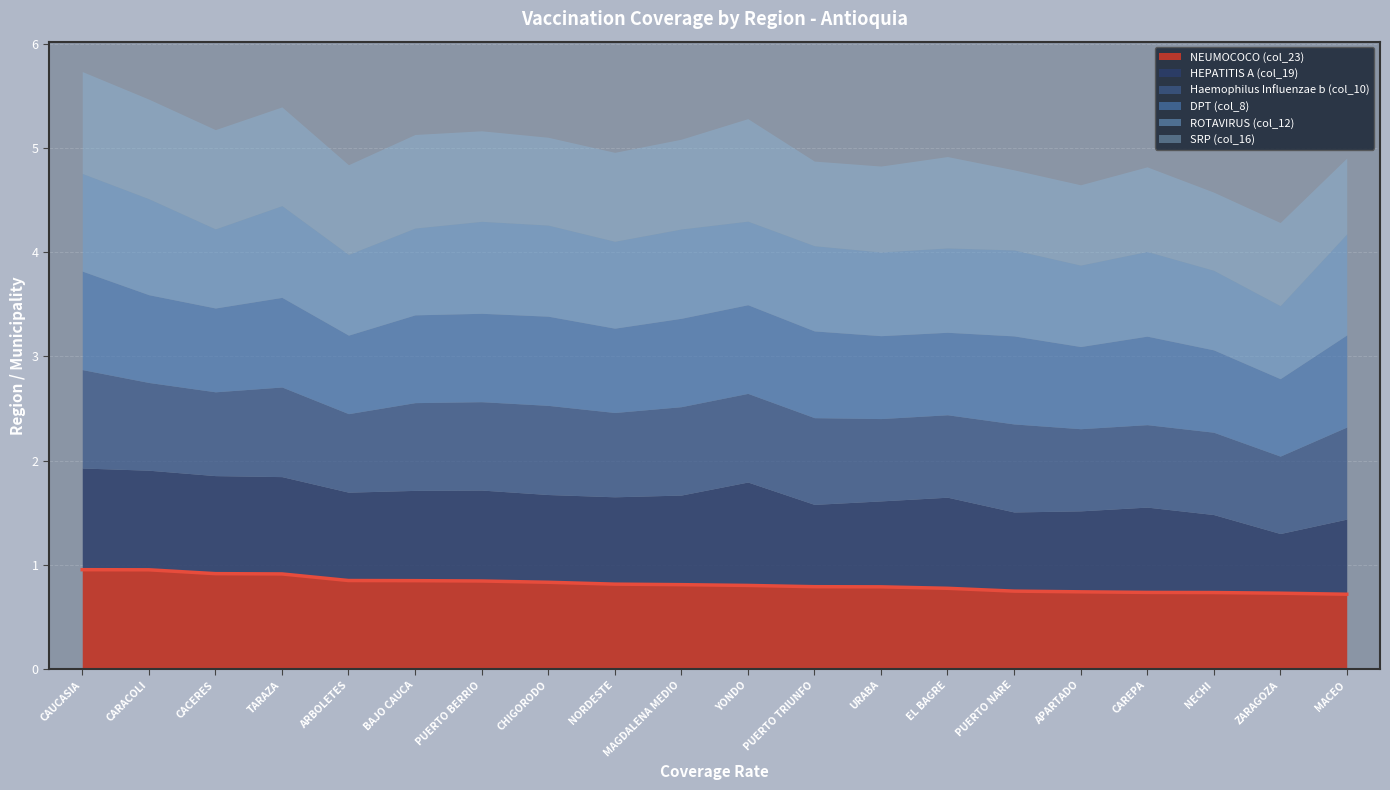

After their last crossing, which series has the higher values: ROTAVIRUS (col_12) or DPT (col_8)?

ROTAVIRUS (col_12)